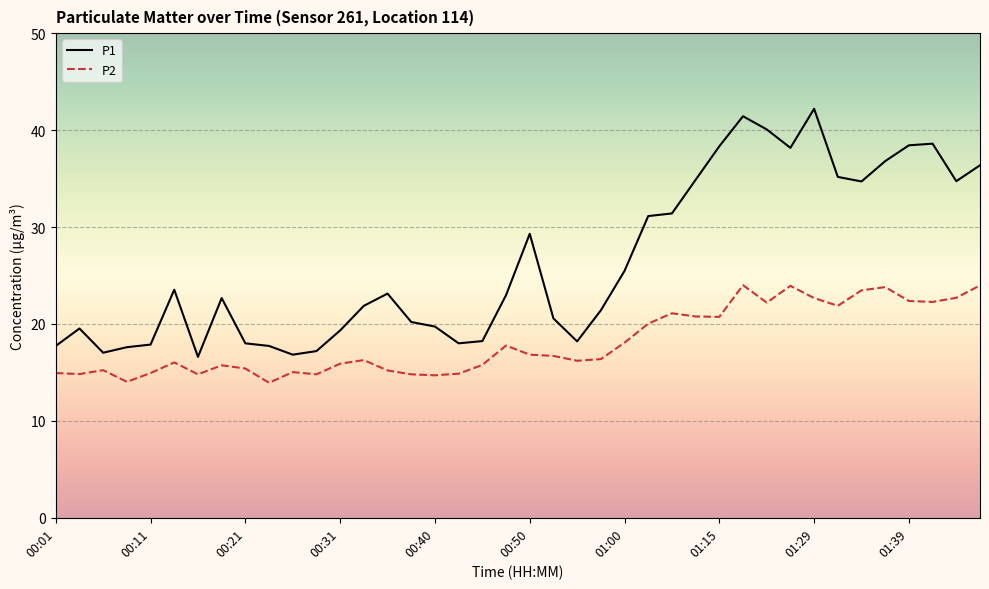

What is the difference between the maximum and minimum values in the P1 series?

25.6